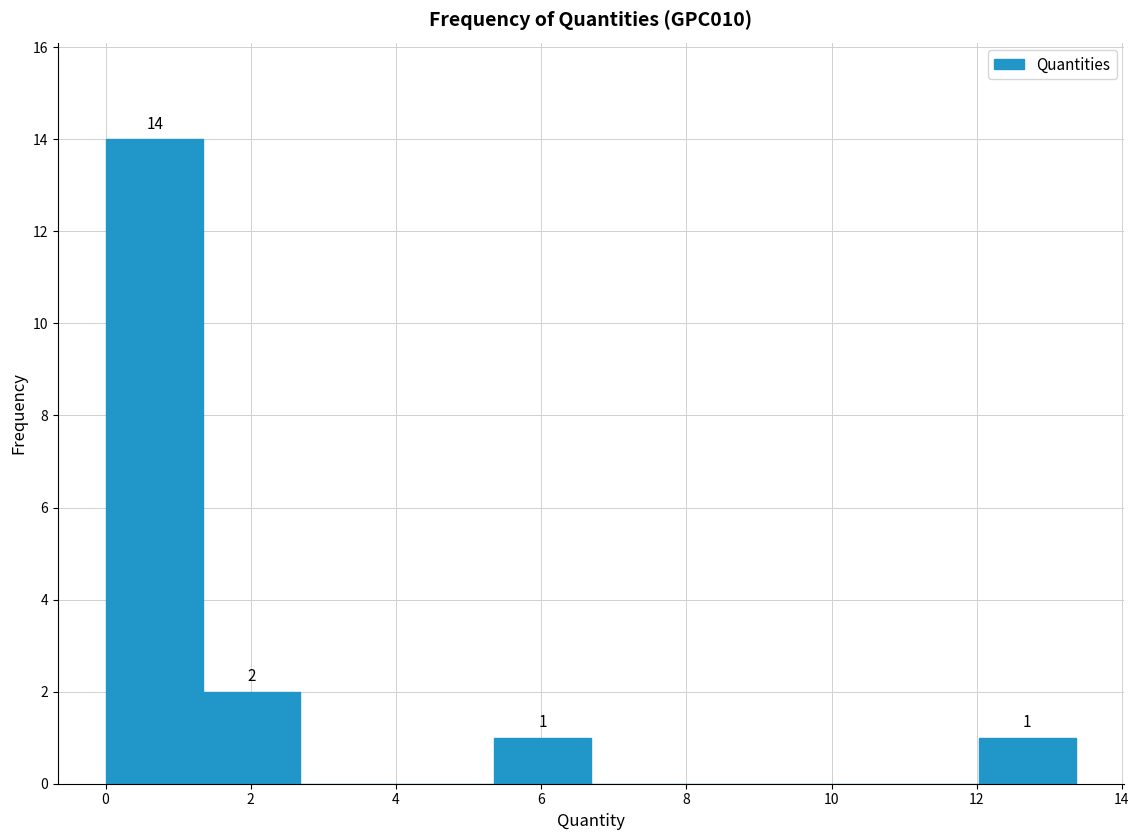

Which range on the x-axis has the tallest bar?

0.0 to 1.4